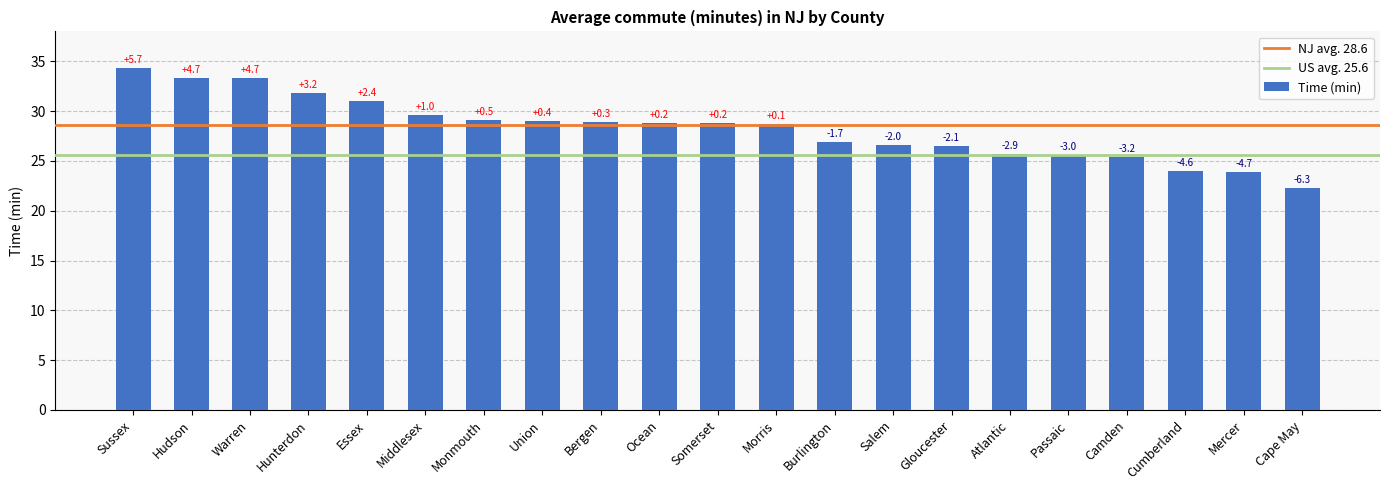

Rank the categories by value from highest to lowest.

Sussex, Hudson, Warren, Hunterdon, Essex, Middlesex, Monmouth, Union, Bergen, Ocean, Somerset, Morris, Burlington, Salem, Gloucester, Atlantic, Passaic, Camden, Cumberland, Mercer, Cape May